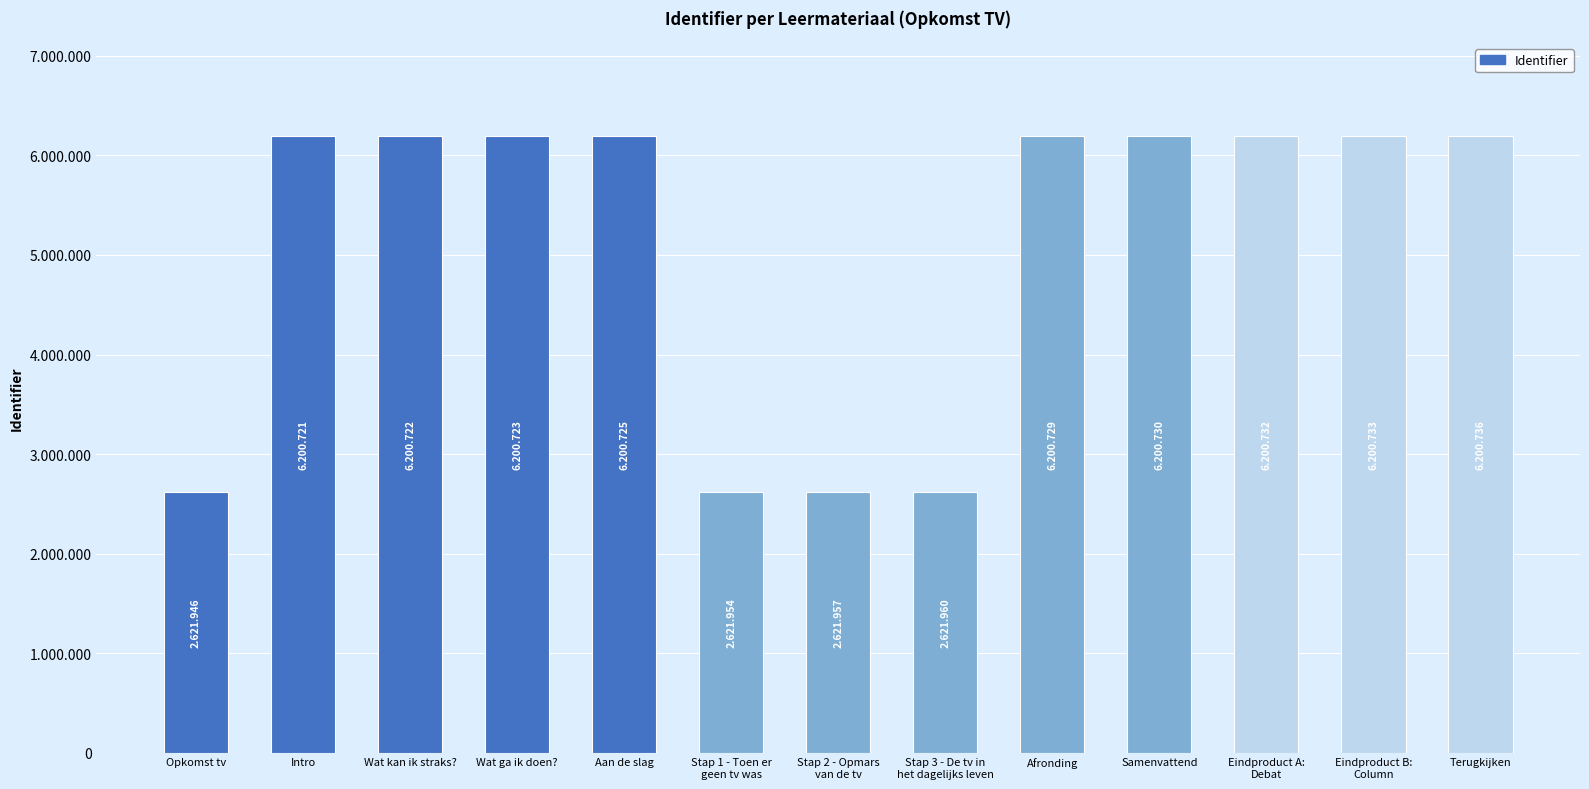

Reading left to right, what are all the values shown in this chart?

2621946	6200721	6200722	6200723	6200725	2621954	2621957	2621960	6200729	6200730	6200732	6200733	6200736